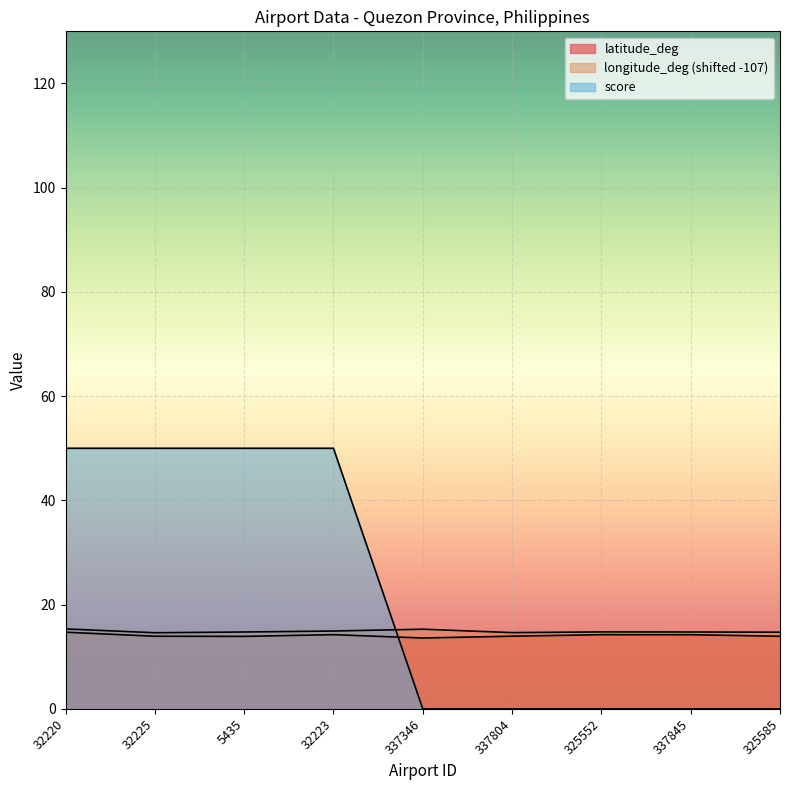

Is it true that longitude_deg equals 6.3 at 32220?

False